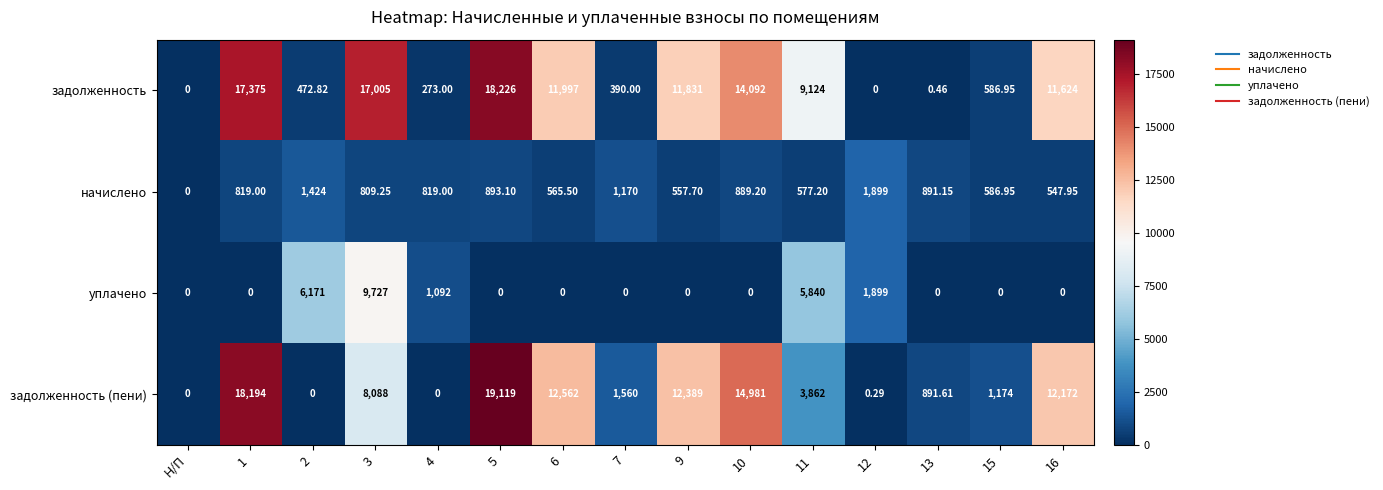

At 3, list the series in order from largest to smallest.

задолженность, уплачено, задолженность (пени), начислено